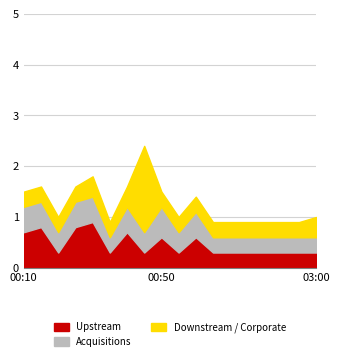

What is the value of the 3.115 point at the 15th from the left?

0.3